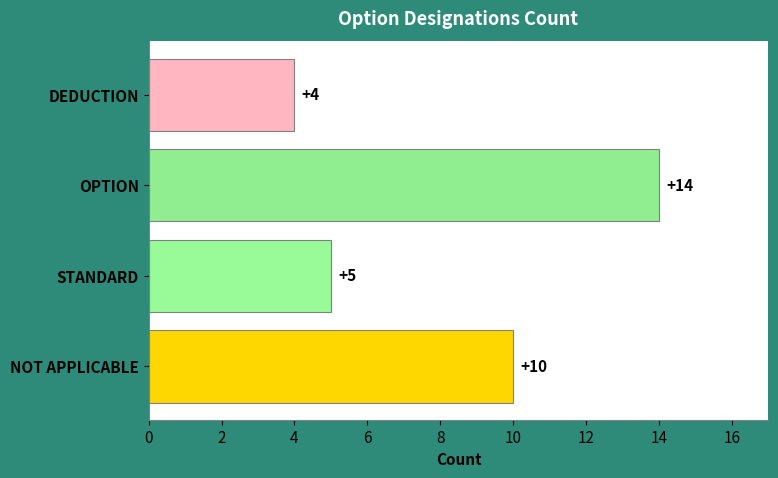

How many bars are there in total?

4